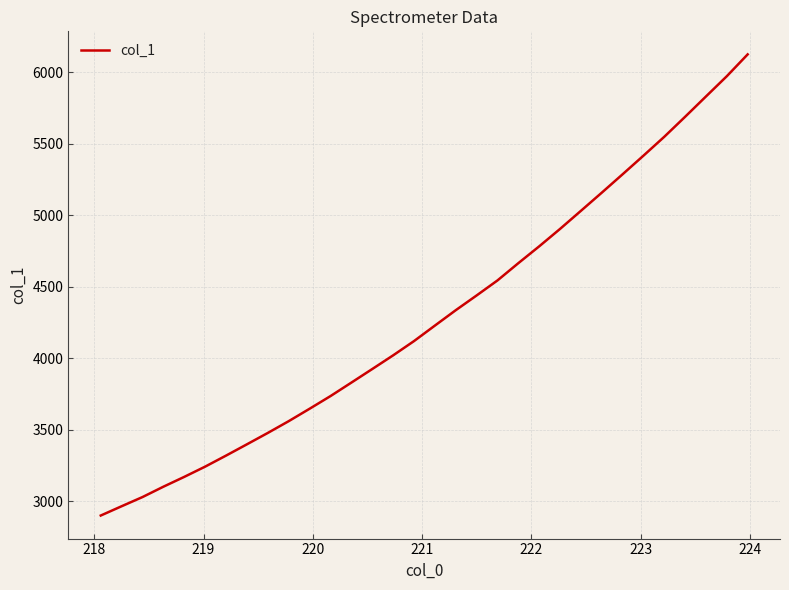

What is the smallest value displayed?

2901.4